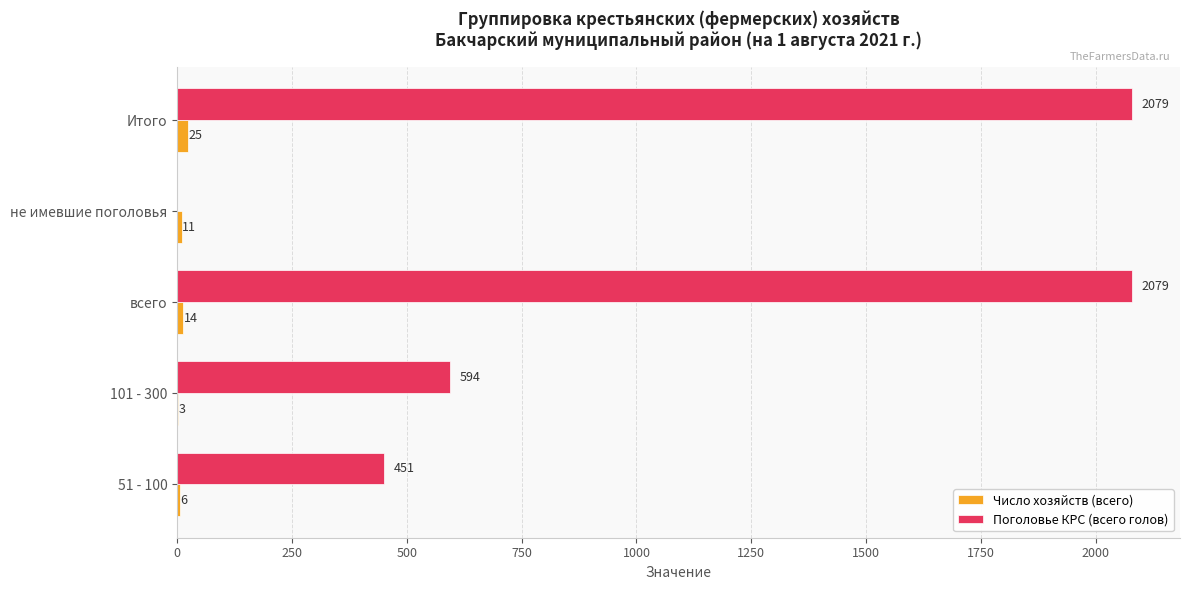

Where is Число хозяйств (всего) nearest to the value 14?

всего